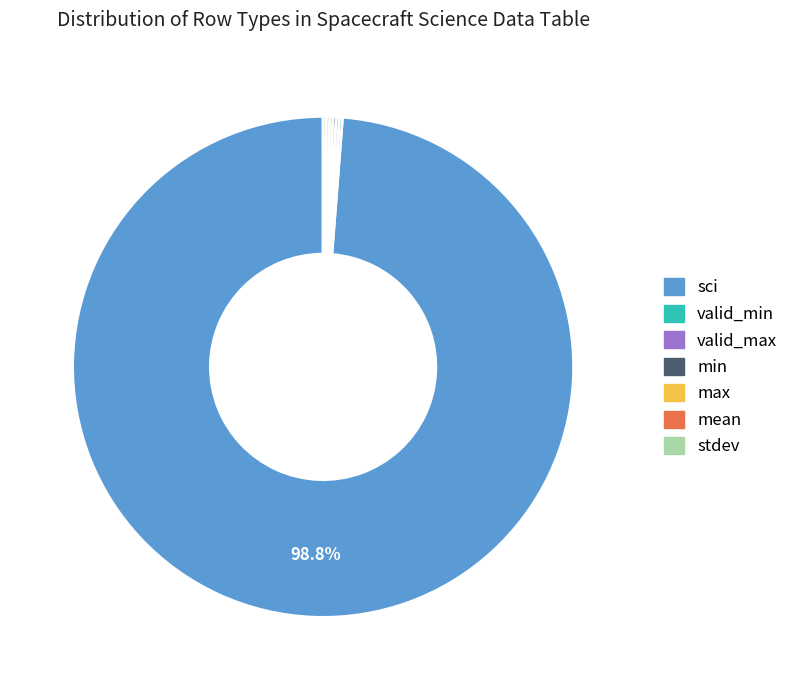

Does sci account for over 50% of the chart?

Yes